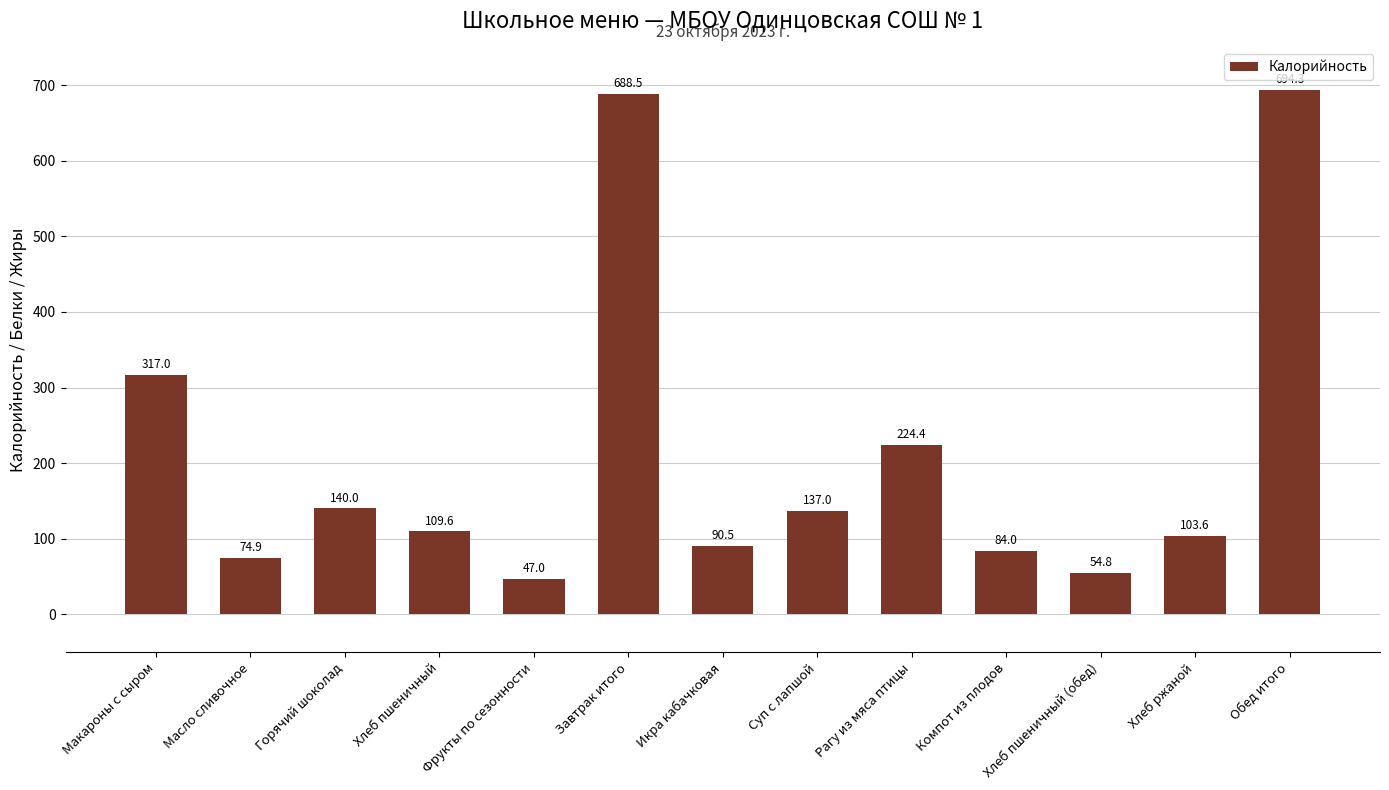

What is the difference between the maximum and minimum values?

647.3